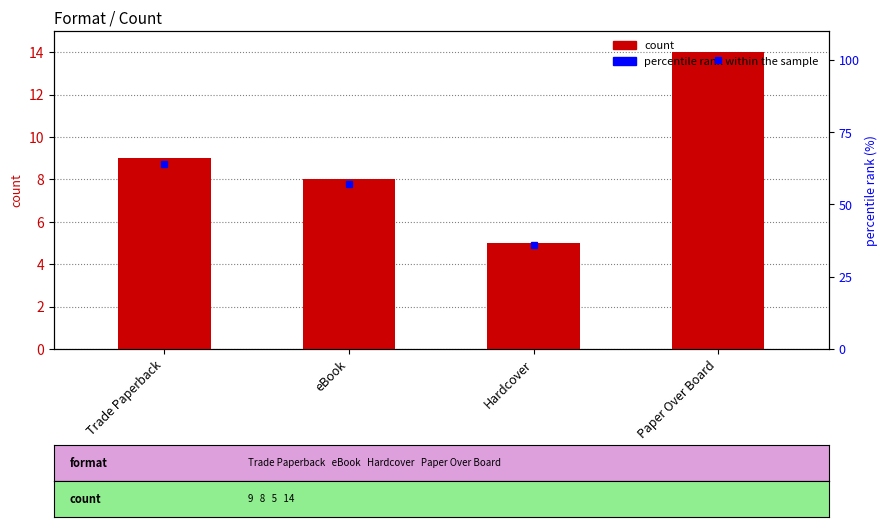

Count the number of values greater than 9.

1